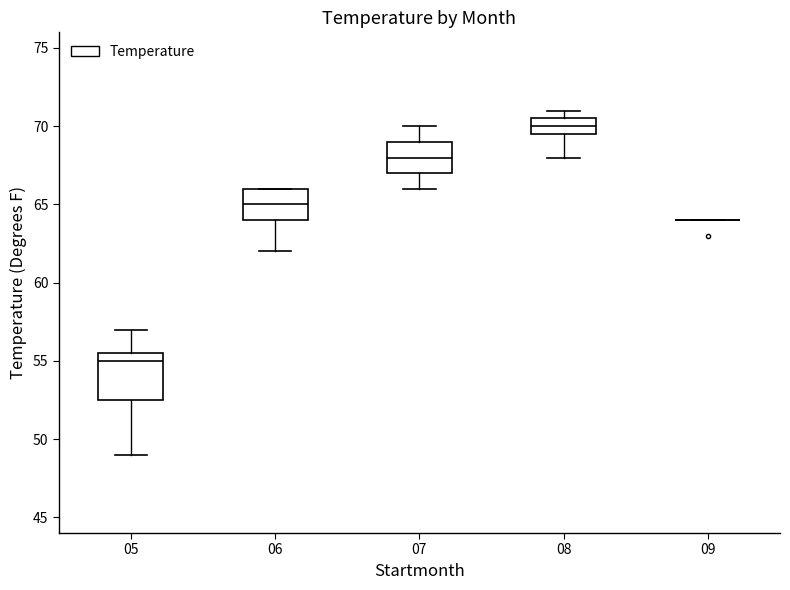

Where is the upper edge of the box at x = 05 on the y-axis? The values are not printed on the chart, so give them approximately, as read against the axis.

55.5